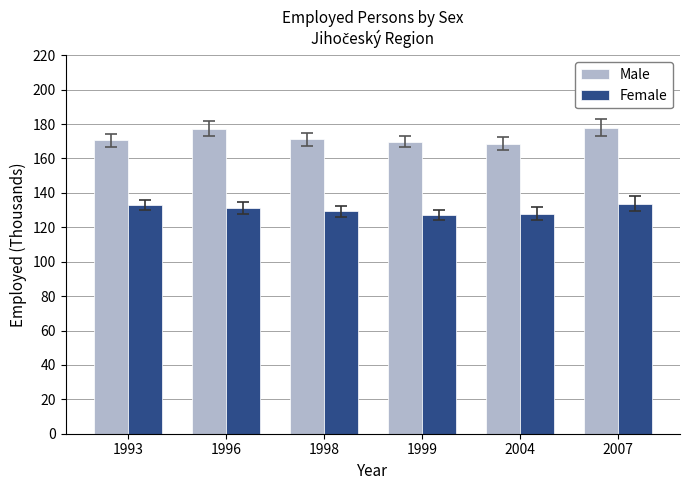

Rank the series by their average value, from highest to lowest.

Male, Female